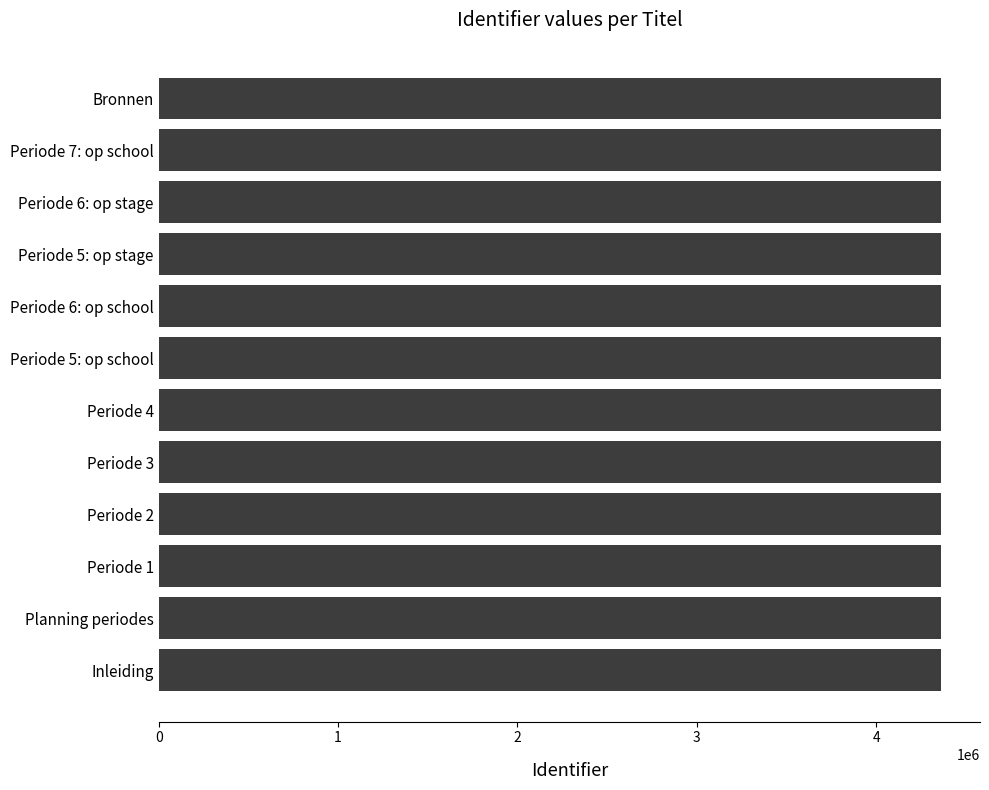

Are the bars horizontal?

Yes